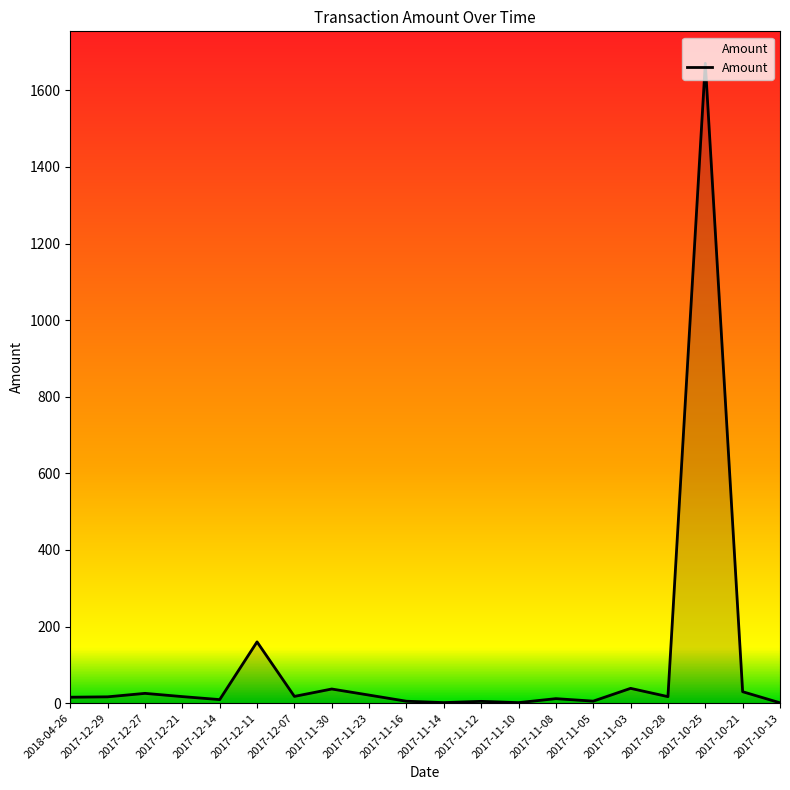

What is the change in value from 2017-11-23 to 2017-11-16?

-16.0